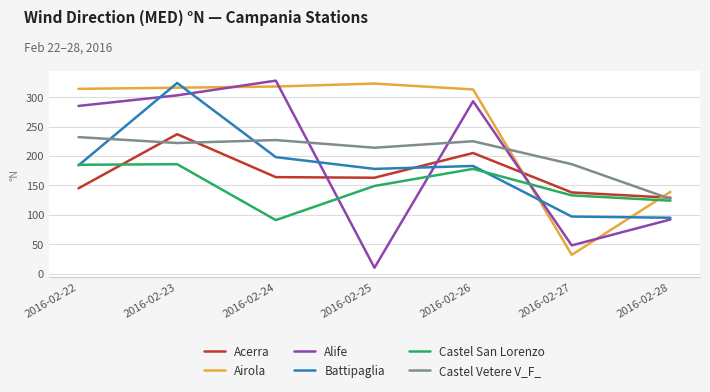

Between 2016-02-23 and 2016-02-26, which series saw the biggest shift?

Battipaglia